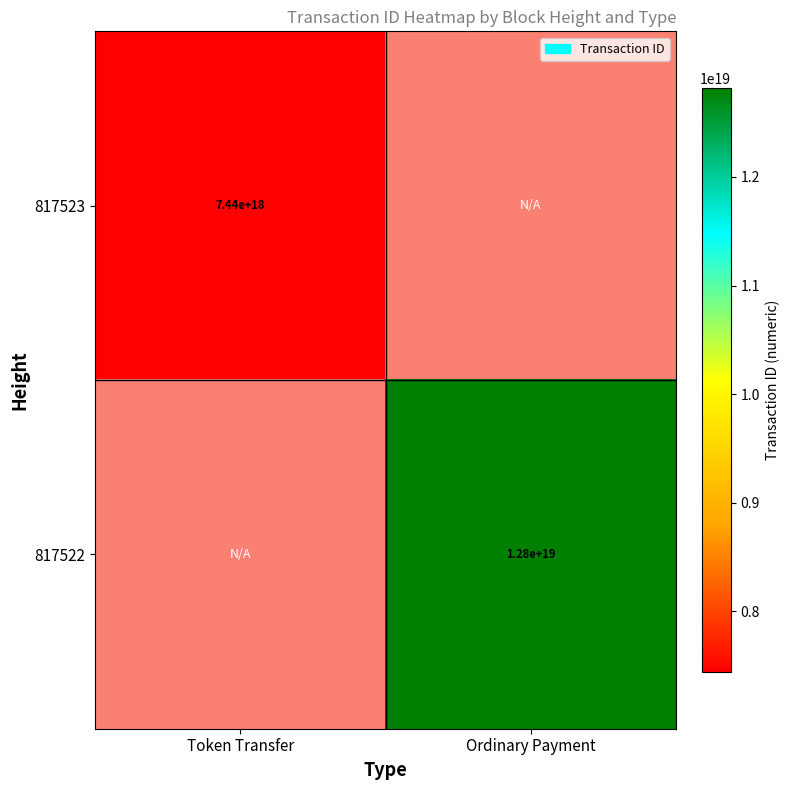

Is it true that 817522 equals 17511385627182186496 at Ordinary Payment?

False